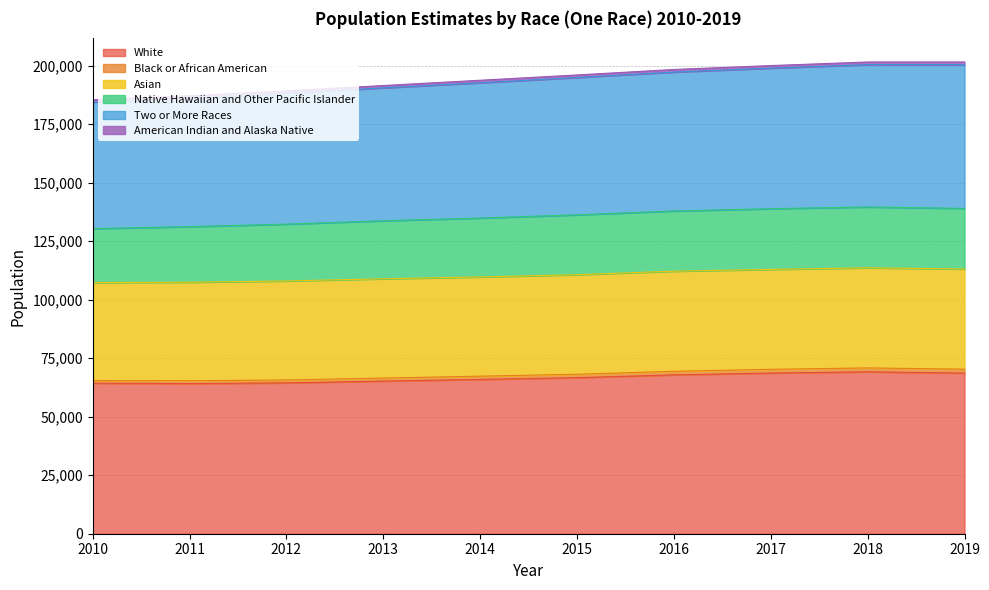

In White, how many points are higher than both neighbors (excluding endpoints)?

1